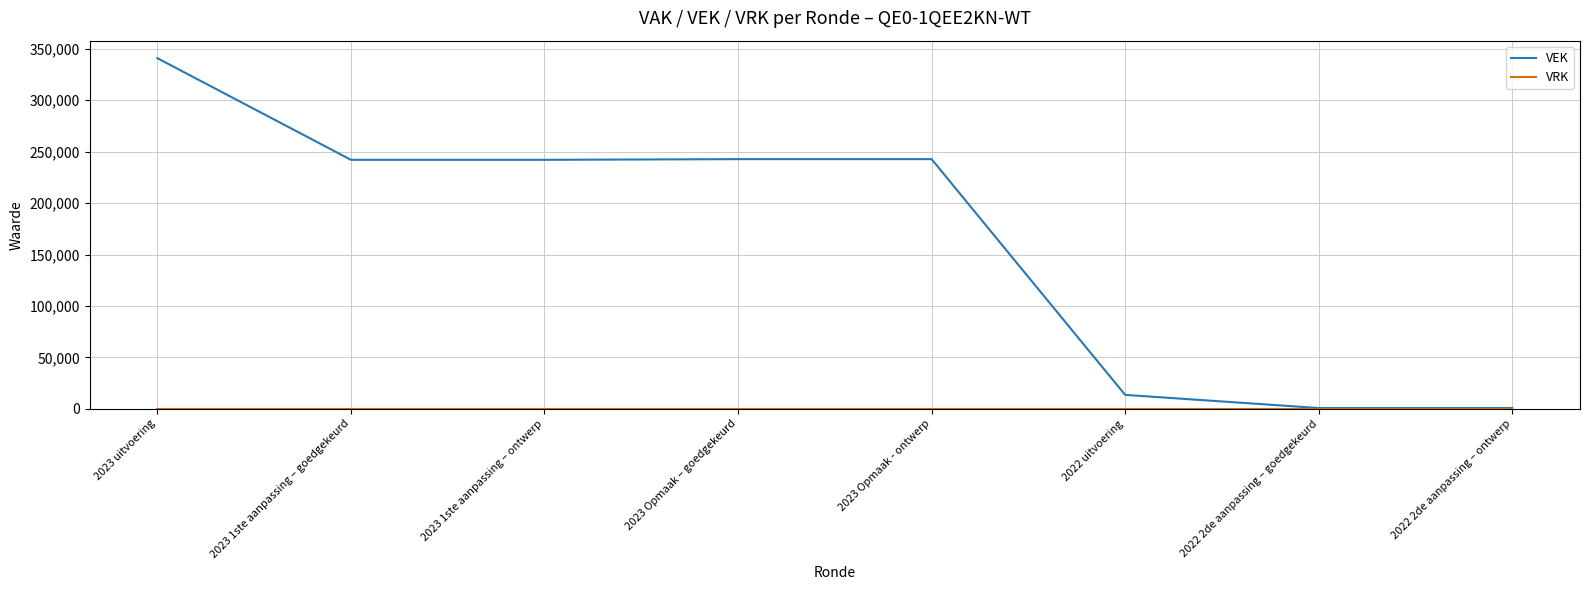

What position from the right is 2022 2de aanpassing – goedgekeurd?

2